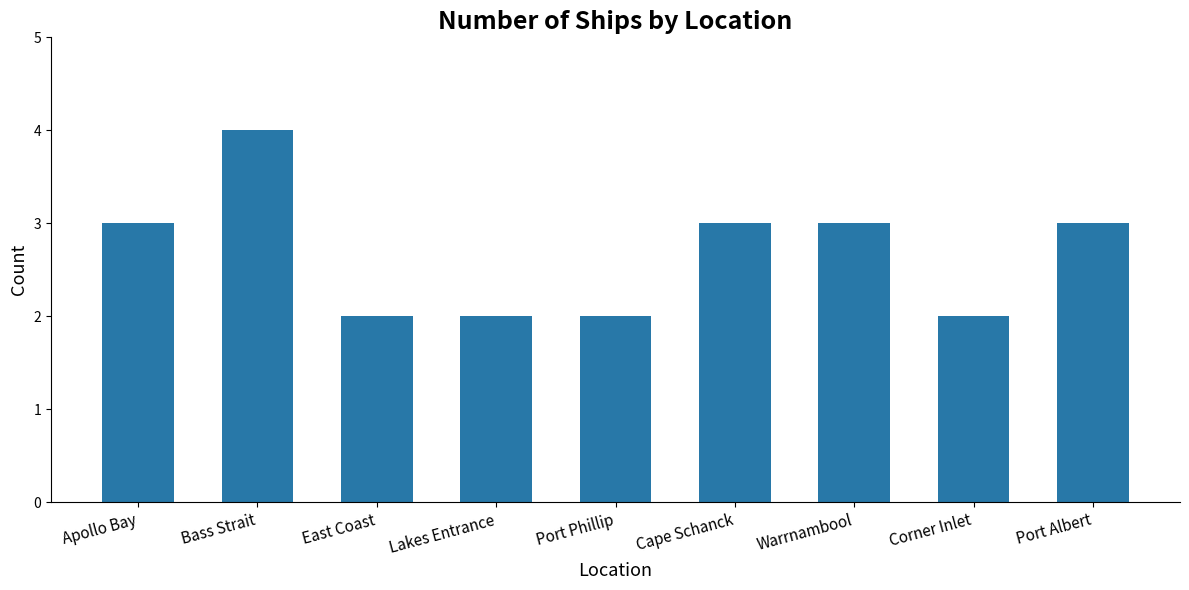

What is the difference between the values at East Coast and Apollo Bay?

1